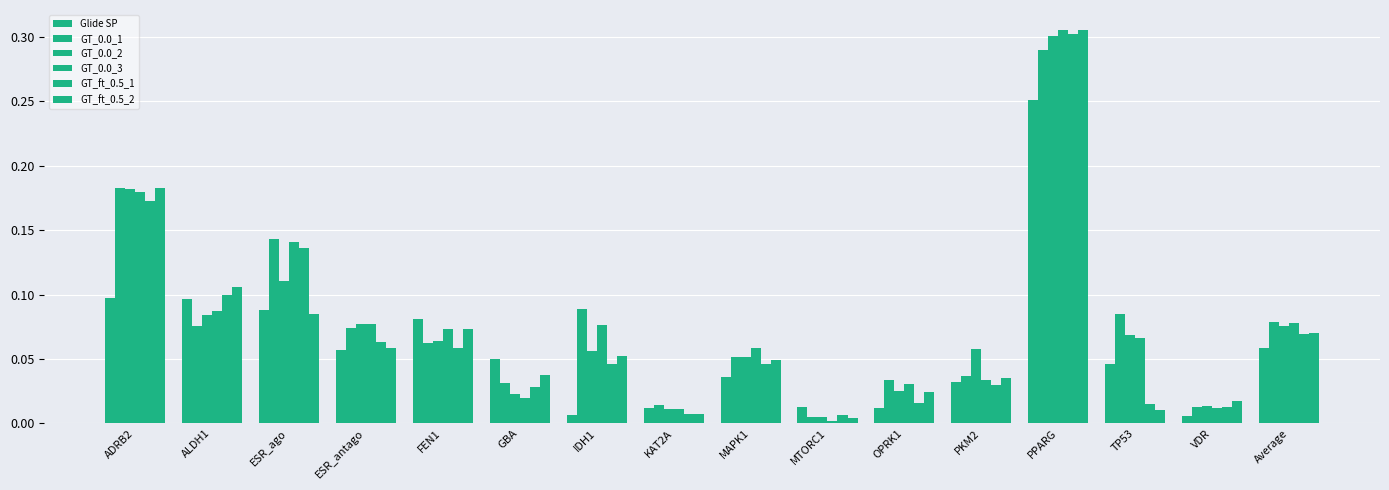

What is the value of the GT_0.0_2 bar at the 5th from the left?

0.1